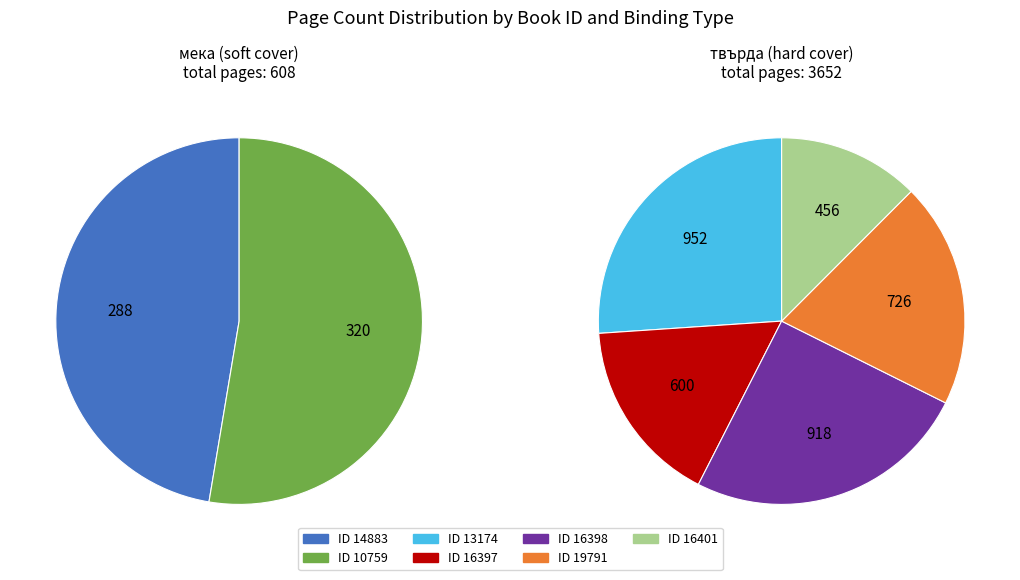

Combined, what portion of the pie is 13174 and 14883?

29.1%